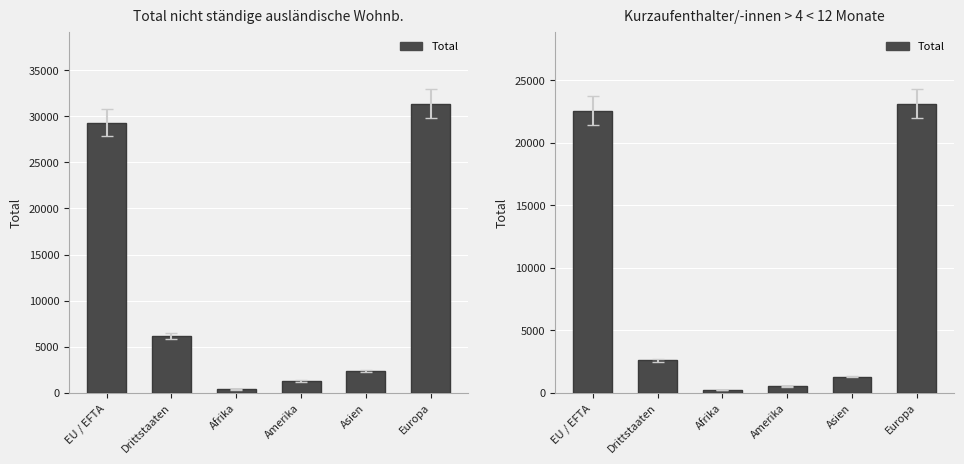

Approximately how many times larger is the value at Asien compared to Europa?

0.1